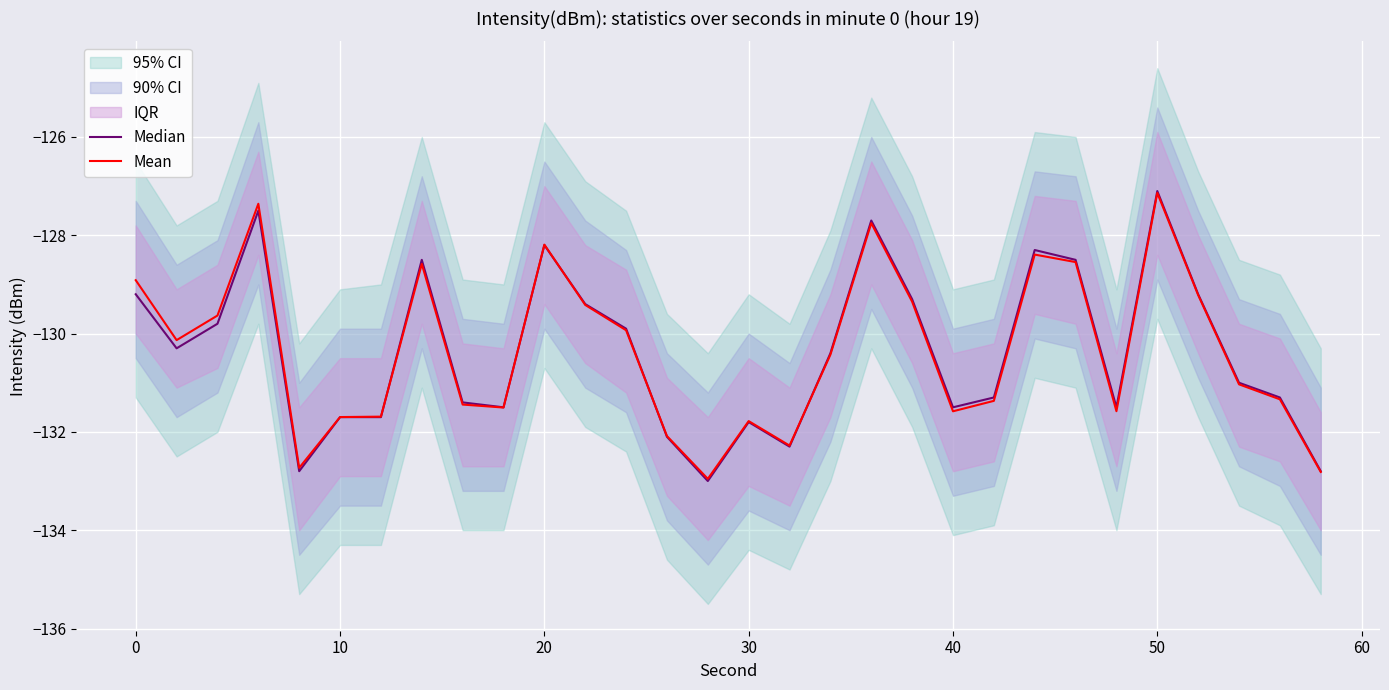

How many values in the Mean series exceed -130?

13